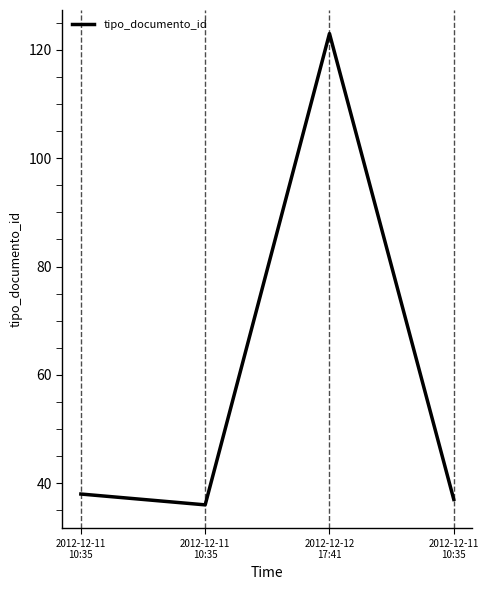

What is the difference between the maximum and minimum values?

87